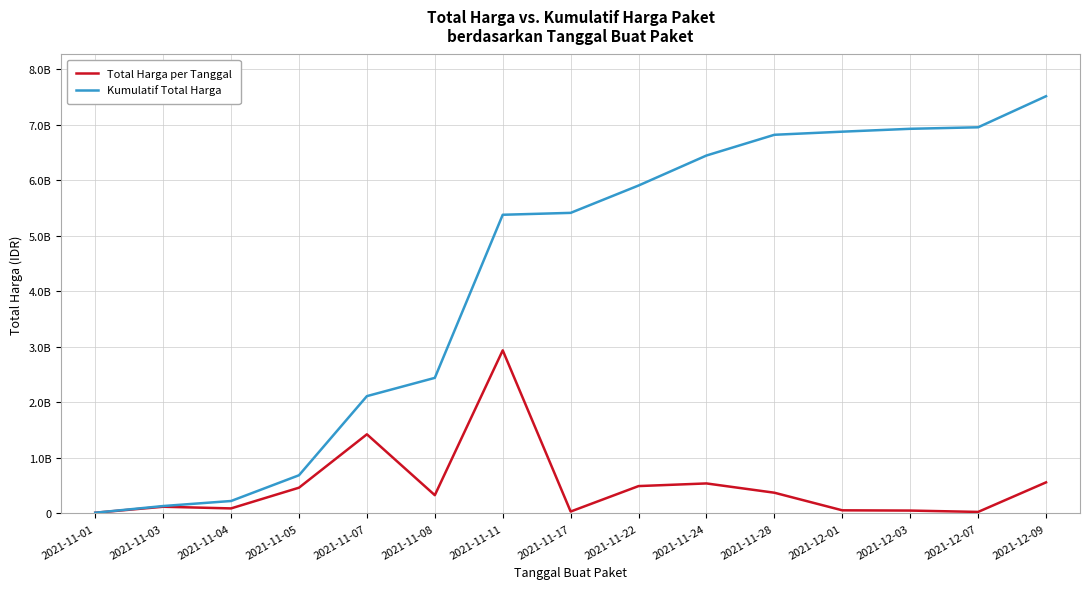

What is the spread (max minus min) of values at 2021-11-28?

6449956285